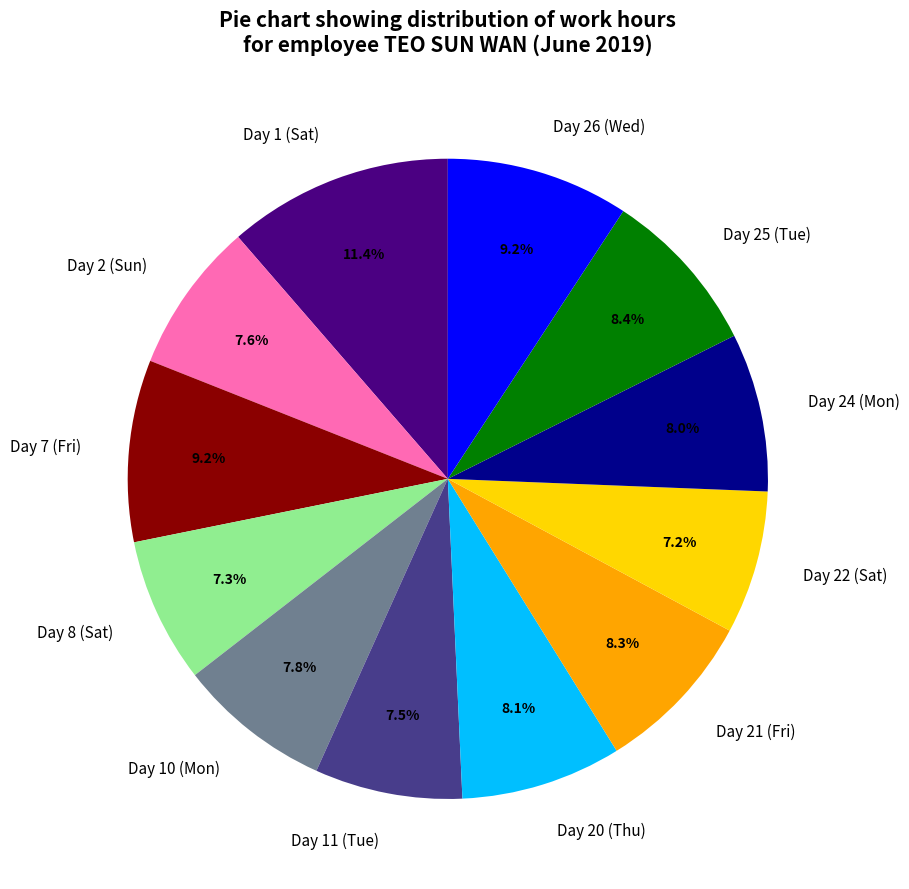

What percentage is the Day 10 (Mon) slice, to the nearest percent?

8%